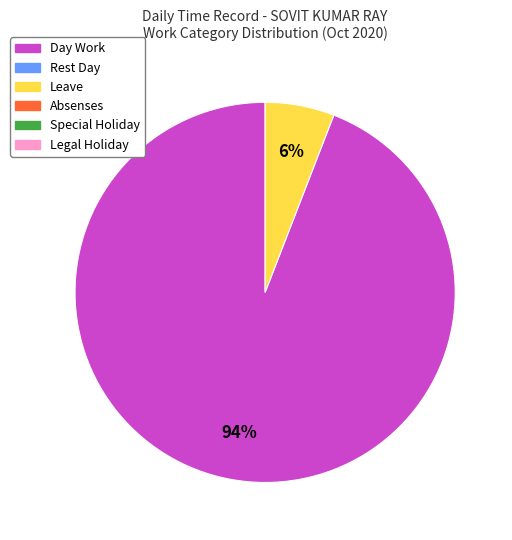

Is there any slice that represents more than half of the pie?

Yes